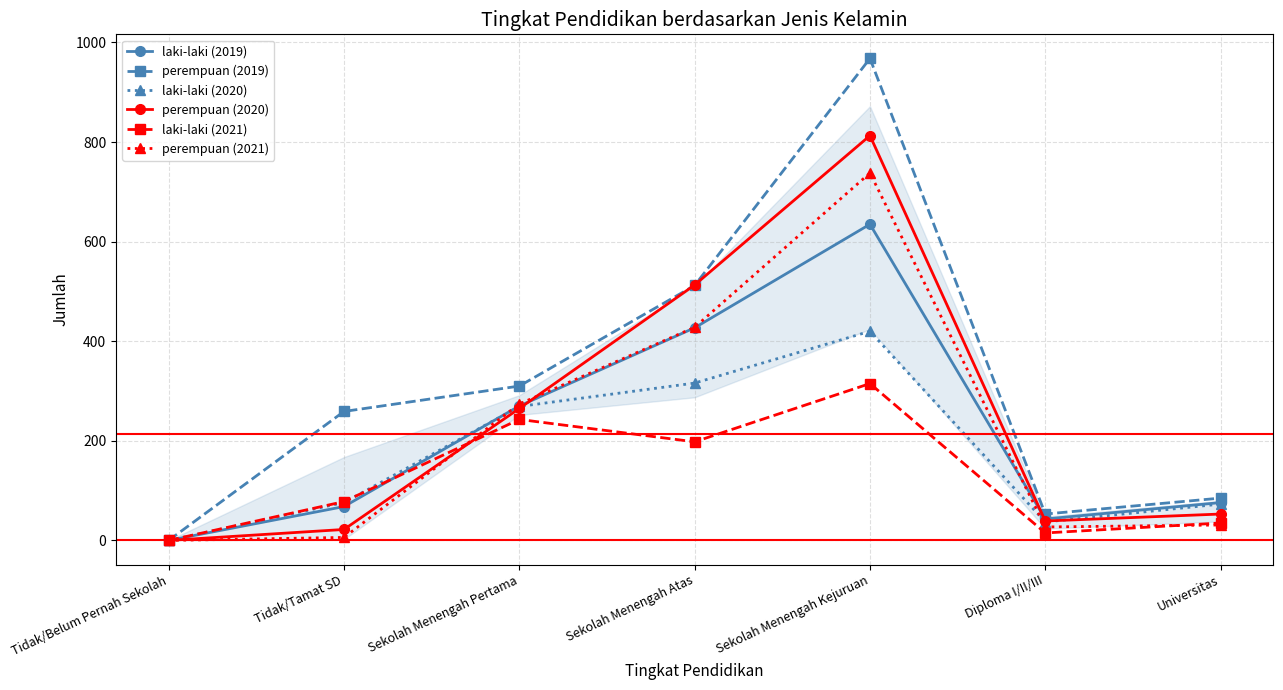

What is the average value of the laki-laki (2020) series?

170